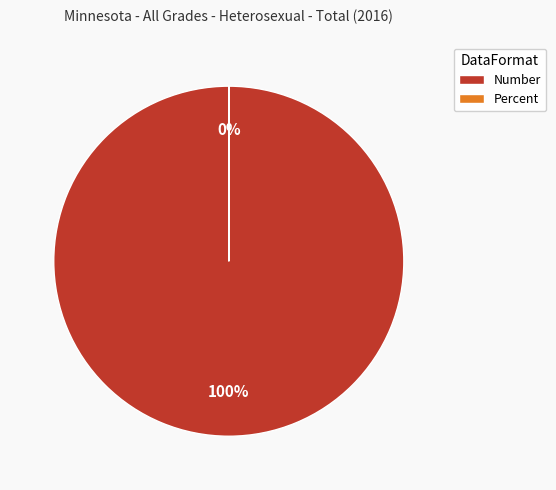

What is the largest slice in the pie chart?

Number